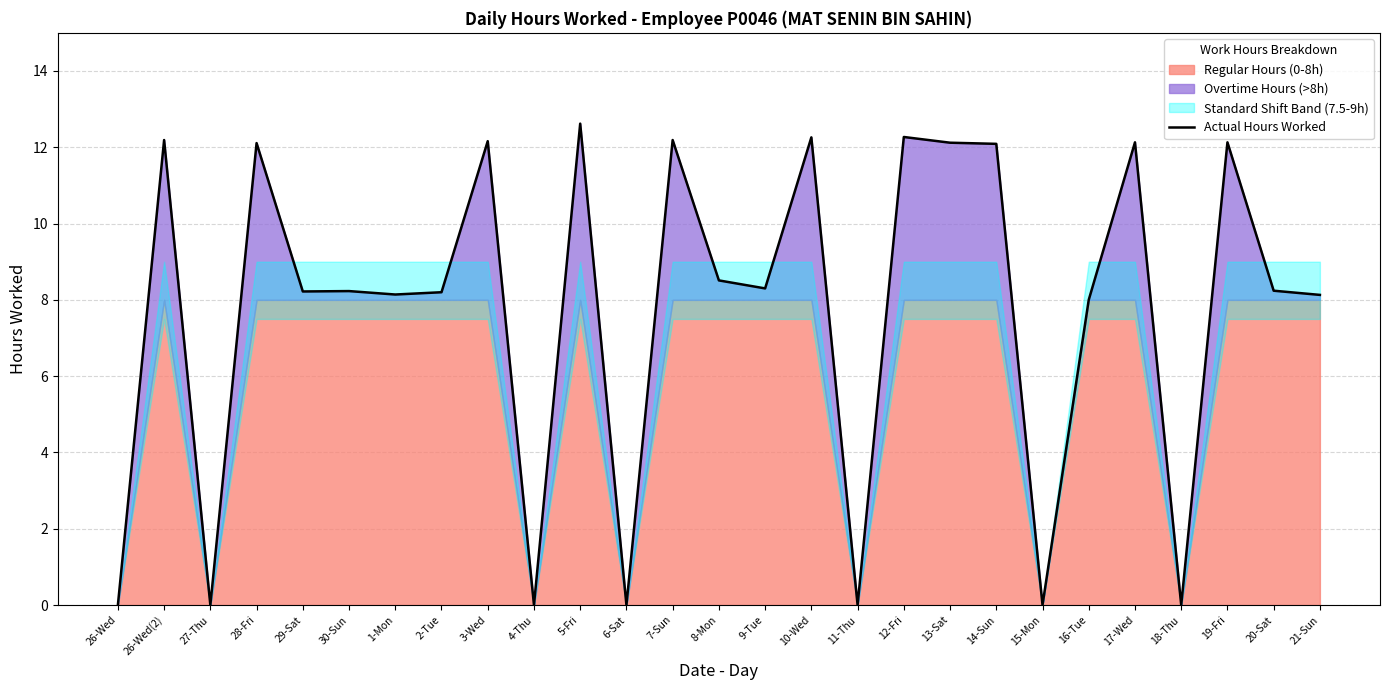

Which has a higher value, 12-Fri or 20-Sat?

12-Fri